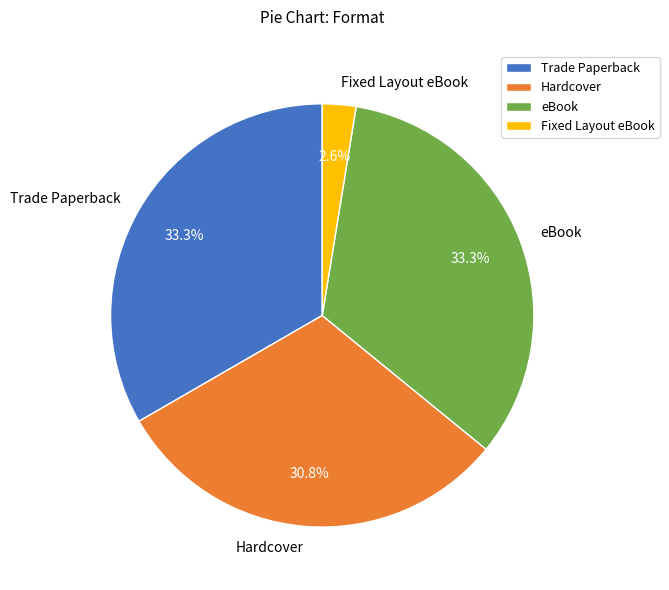

To the nearest percent, what is the difference between the largest and smallest slice percentages?

31%